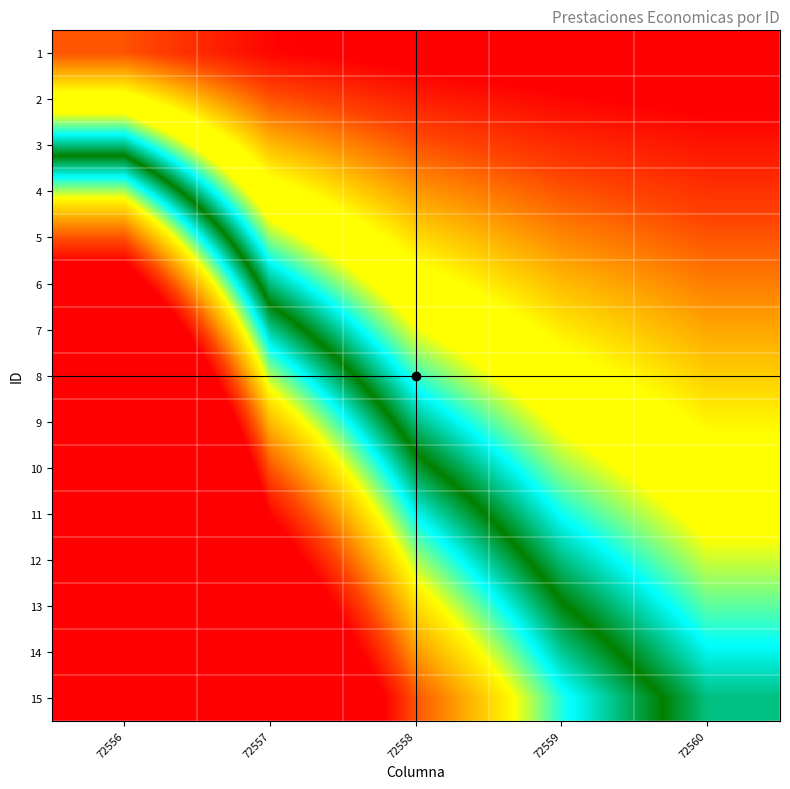

Which series has the widest spread of values?

15